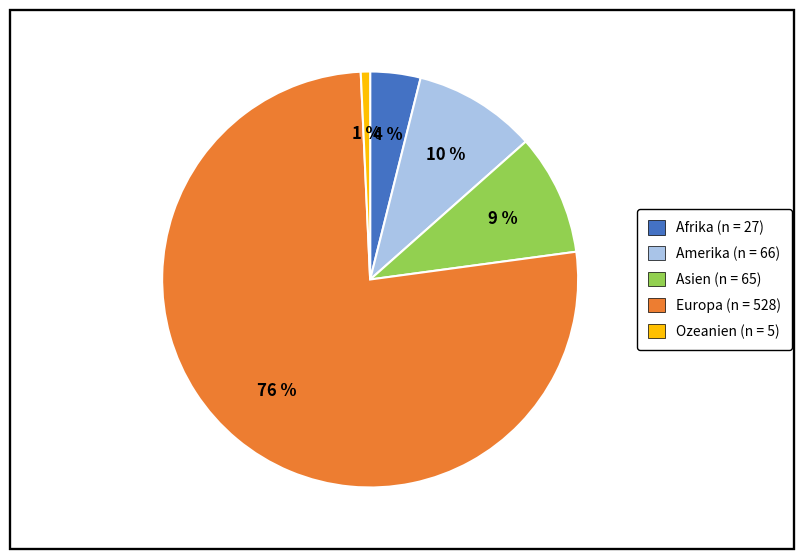

Count the number of slices in the pie.

5